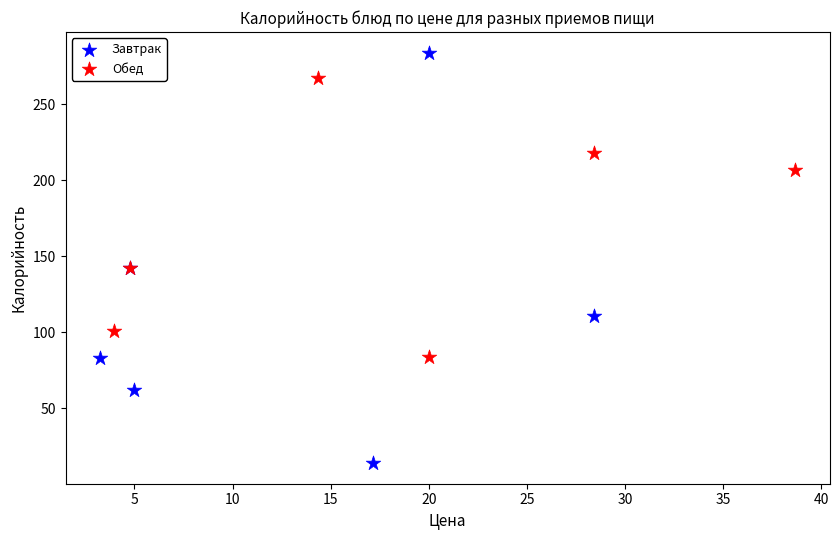

Which series reaches the minimum Y coordinate?

Завтрак